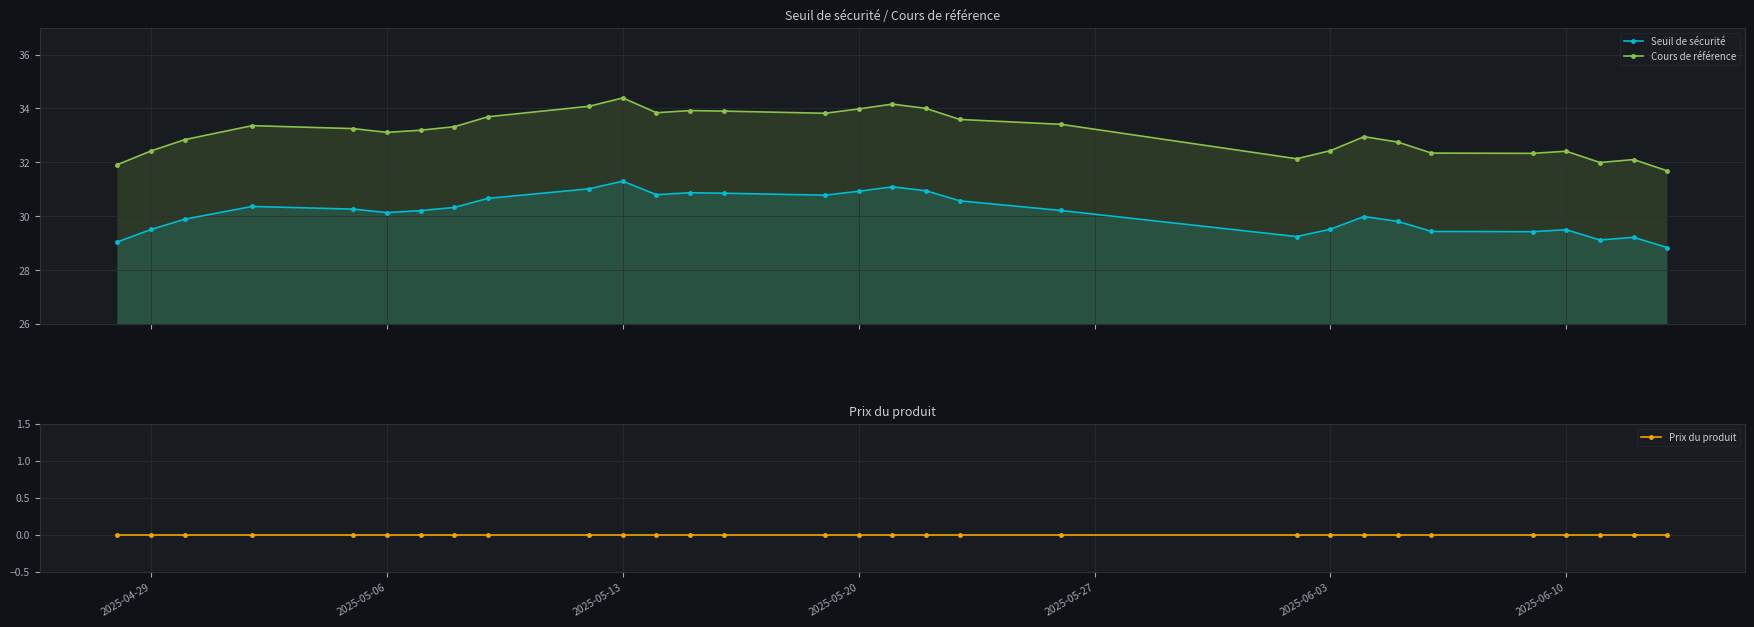

Reading right to left, extract all data points from this chart.

Seuil de sécurité: 29.0	29.5	29.9	30.4	30.3	30.1	30.2	30.3	30.7	31.0	31.3	30.8	30.9	30.8	30.8	30.9	31.1	30.9	30.6	30.2	29.2	29.5	30.0	29.8	29.4	29.4	29.5	29.1	29.2	28.8
Cours de référence: 31.9	32.4	32.8	33.4	33.2	33.1	33.2	33.3	33.7	34.1	34.4	33.8	33.9	33.9	33.8	34.0	34.2	34.0	33.6	33.4	32.1	32.4	33.0	32.8	32.3	32.3	32.4	32.0	32.1	31.7
Prix du produit: 0.0	0.0	0.0	0.0	0.0	0.0	0.0	0.0	0.0	0.0	0.0	0.0	0.0	0.0	0.0	0.0	0.0	0.0	0.0	0.0	0.0	0.0	0.0	0.0	0.0	0.0	0.0	0.0	0.0	0.0